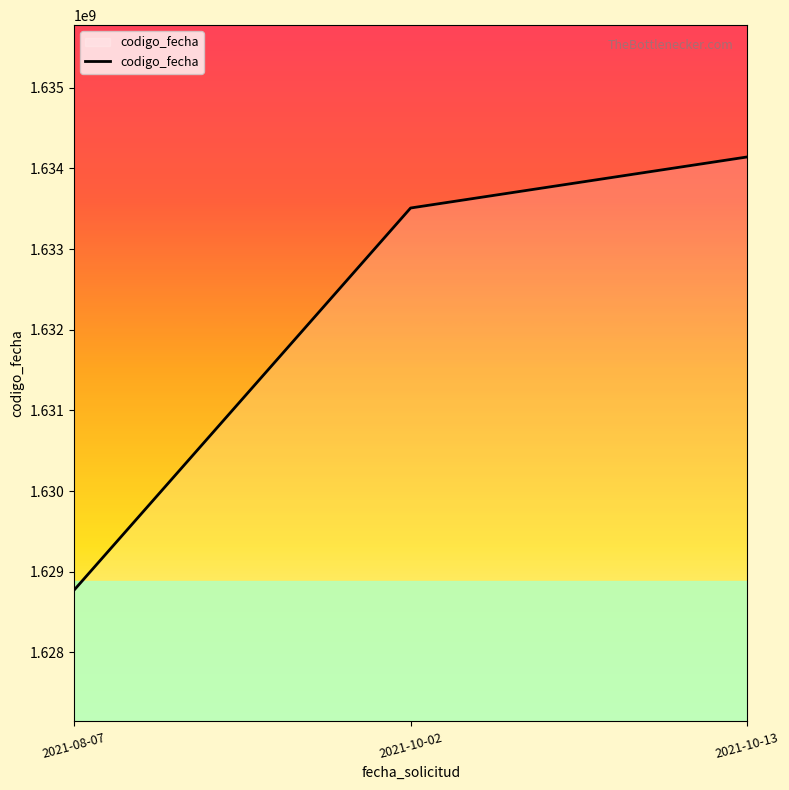

Rank the categories by value from lowest to highest.

2021-08-07, 2021-10-02, 2021-10-13